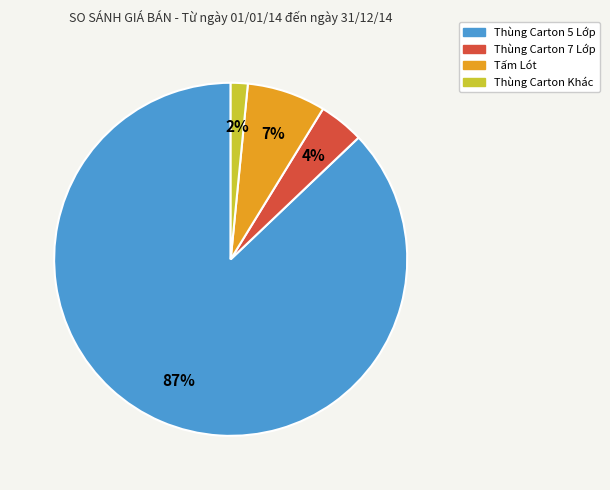

Combined, do Thùng Carton Khác and Thùng Carton 7 Lớp account for over 50%?

No